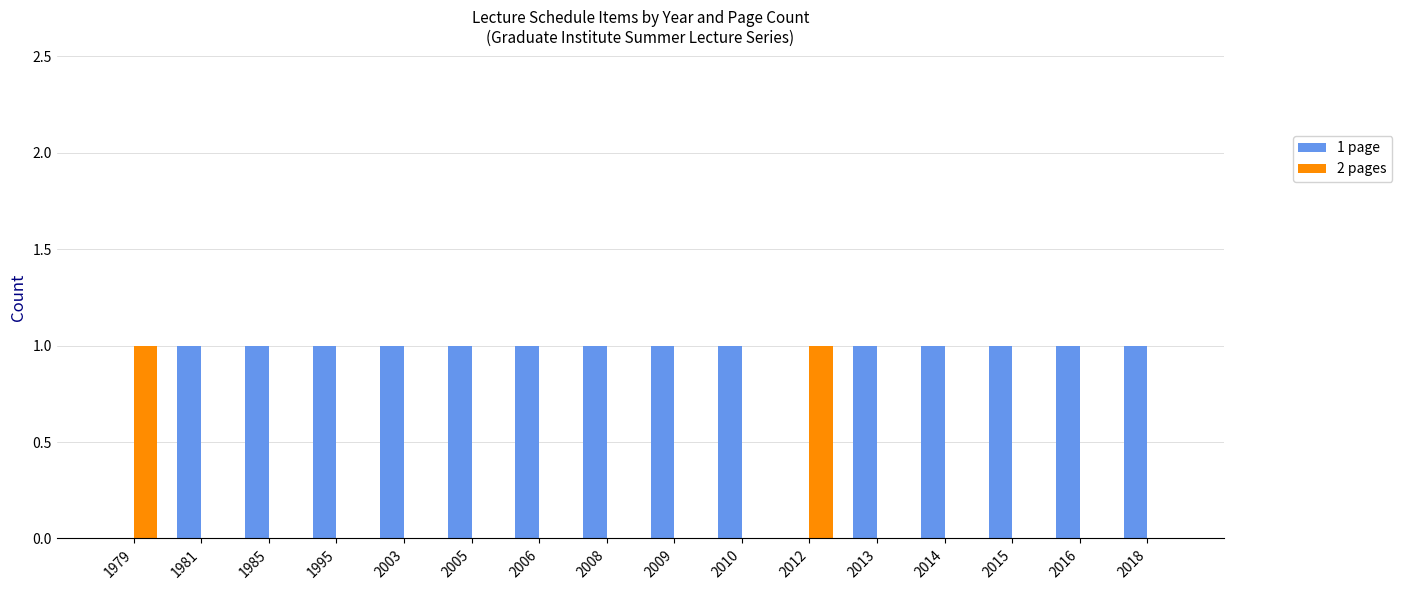

How many 2 pages values are between 0 and 1?

16